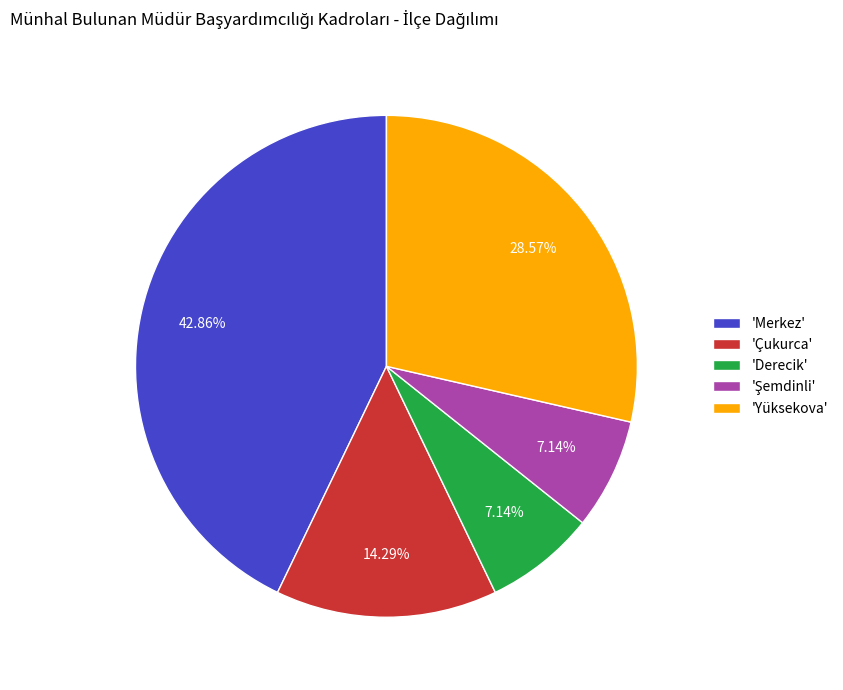

Combined, do 'Çukurca' and 'Yüksekova' account for over 50%?

No